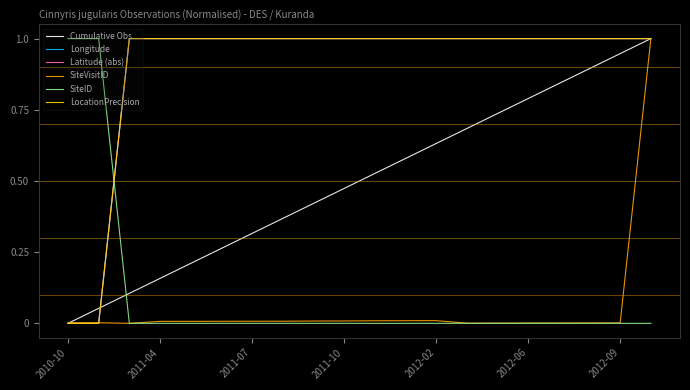

At how many categories does at least one series exceed 0?

20